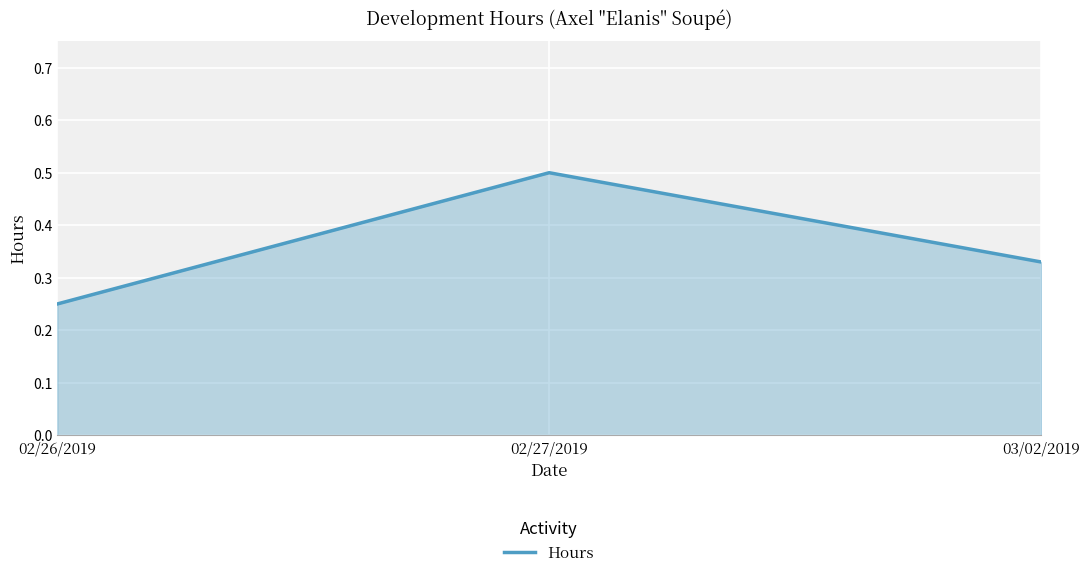

What position from the right is 03/02/2019?

1